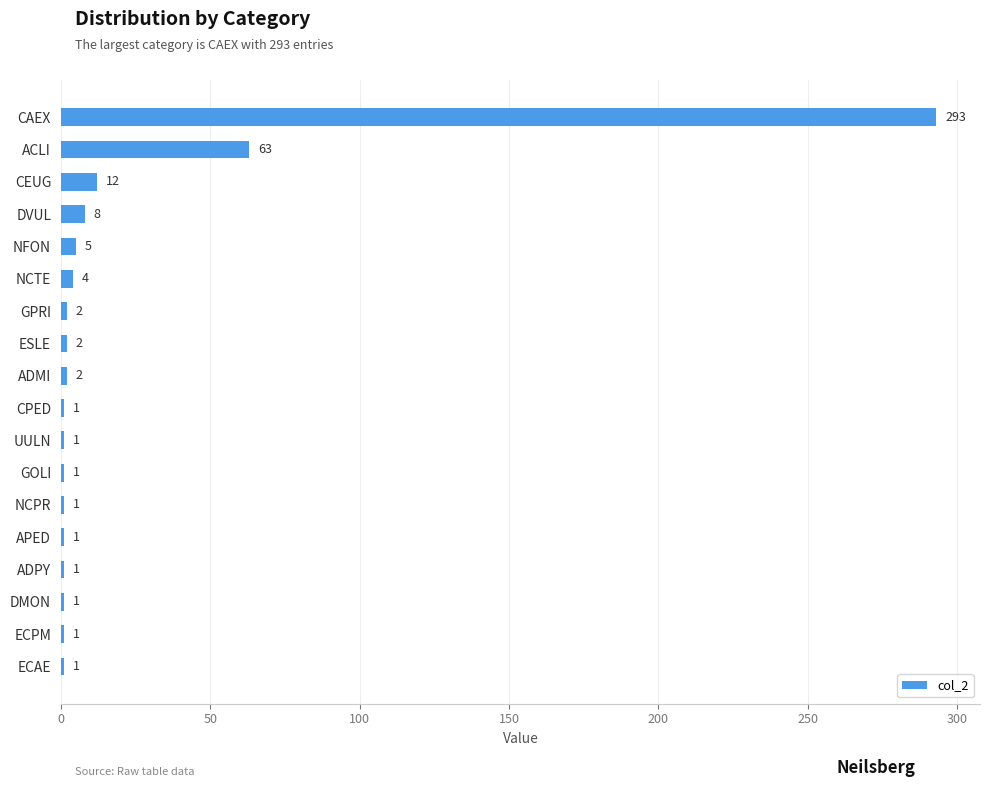

How many data points does each series have?

18